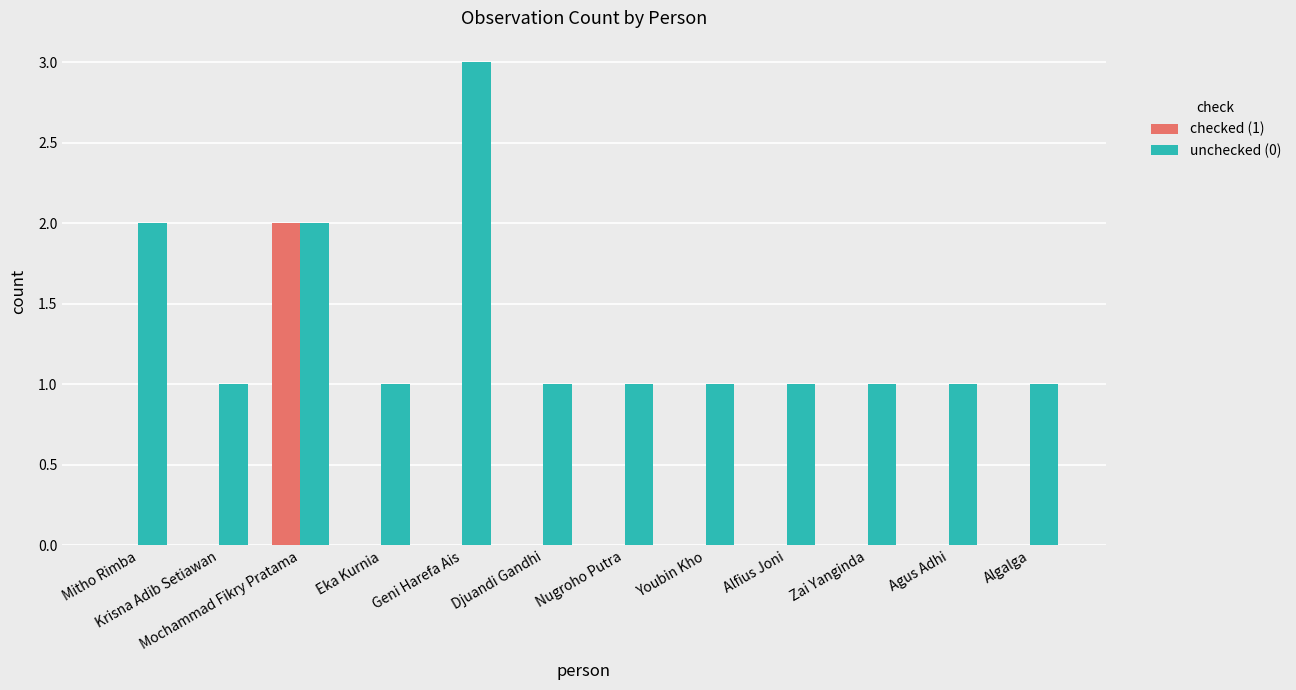

The value of unchecked (0) at Alfius Joni is 1. True or false?

True